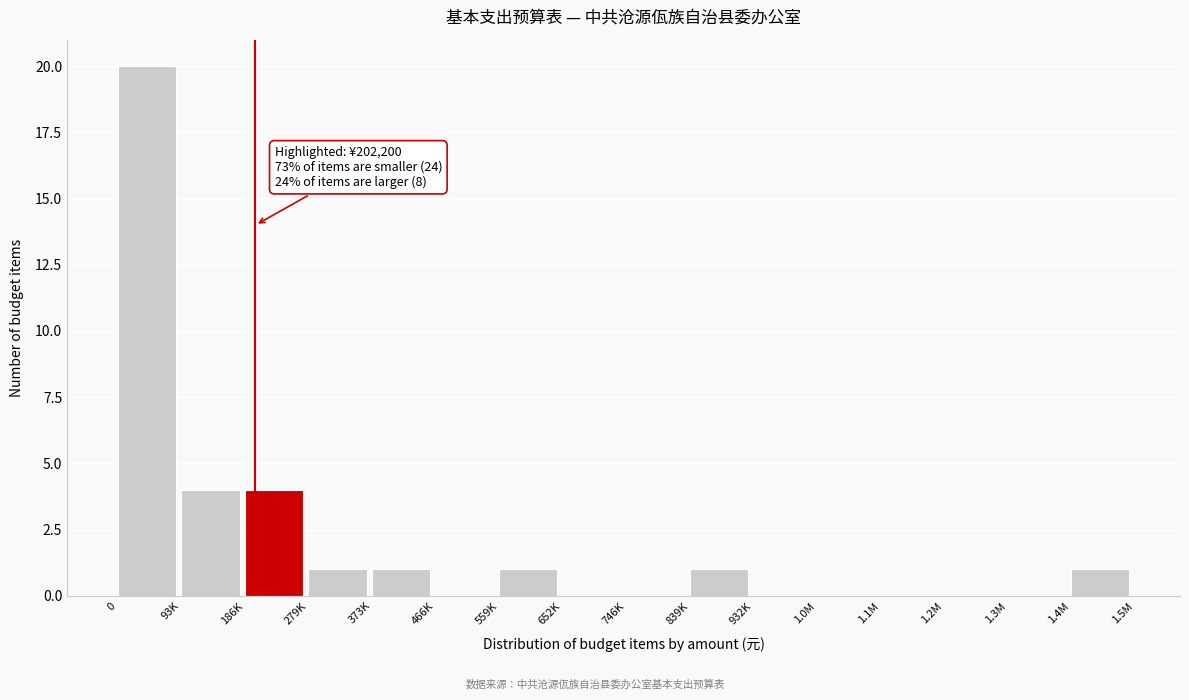

Reading left to right, extract all data points from this chart.

0=20	93K=4	186K=4	279K=1	373K=1	466K=0	559K=1	652K=0	746K=0	839K=1	932K=0	1.0M=0	1.1M=0	1.2M=0	1.3M=0	1.4M=1